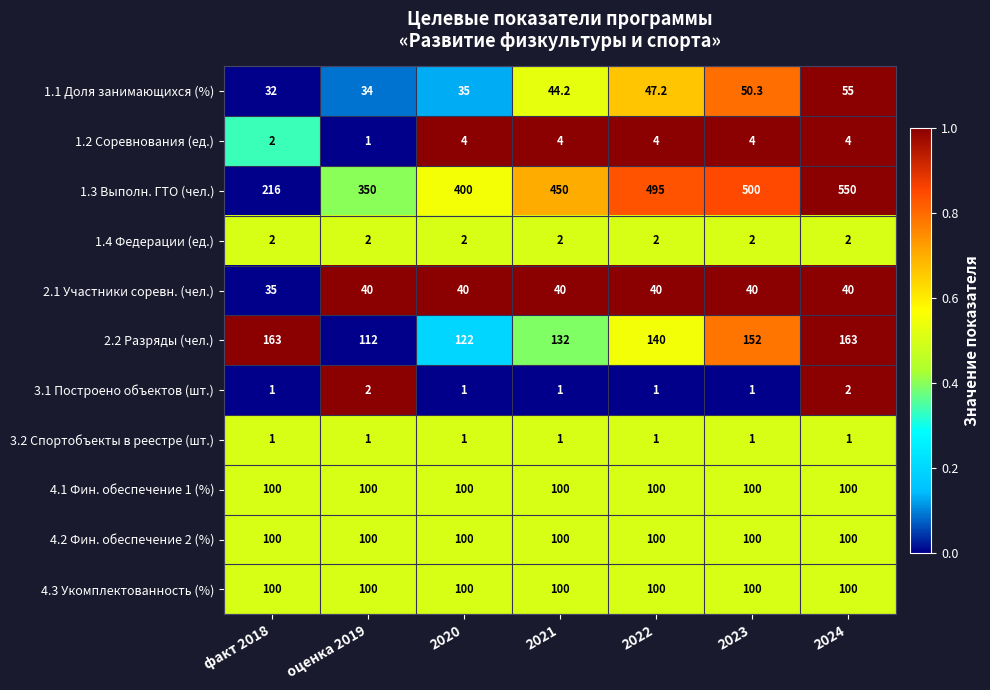

What is the highest value of the 2.2 Разряды (чел.) series?

163.0